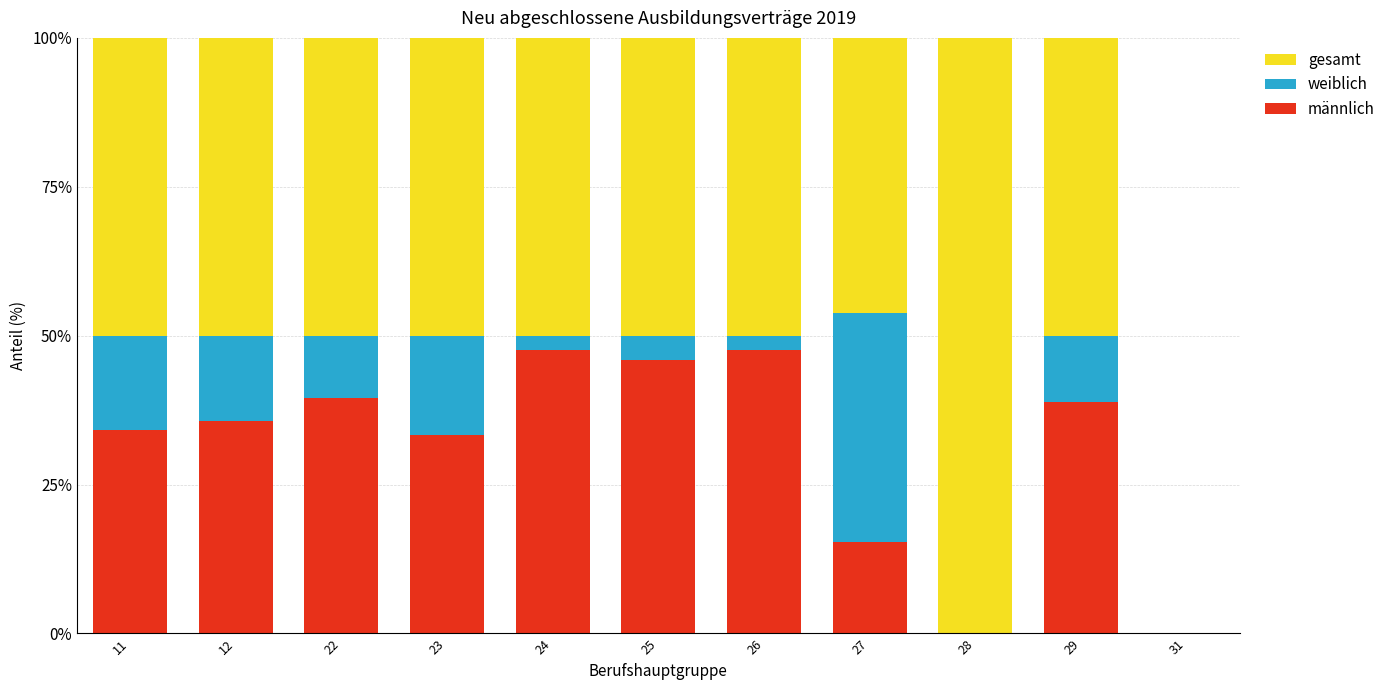

Where is männlich nearest to the value 23?

27